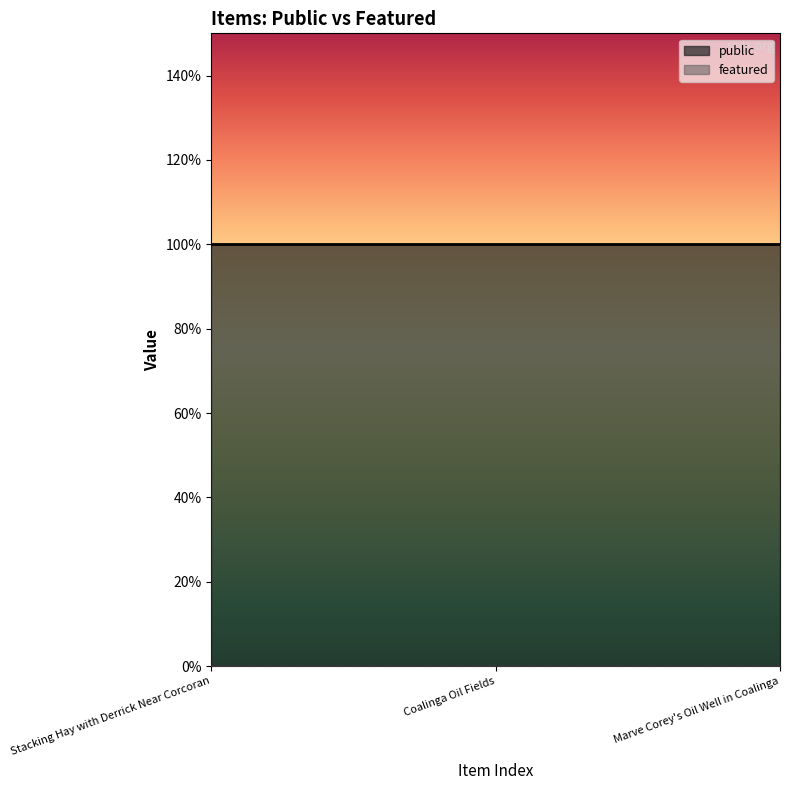

Which series has the widest spread of values?

public